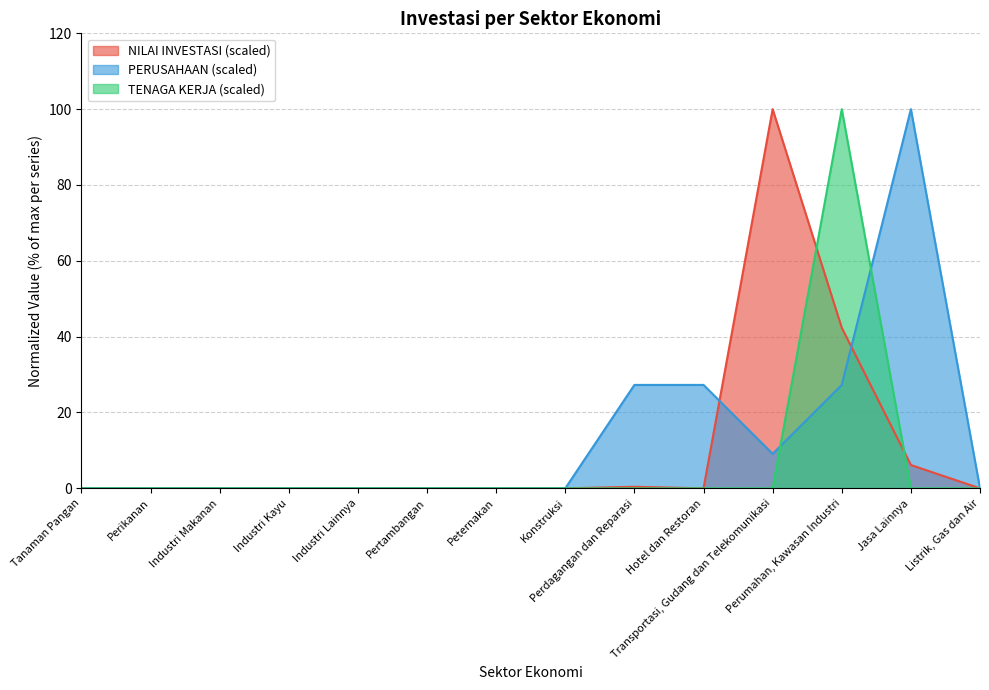

True or false: TENAGA KERJA has more than 2 points higher than both neighbors.

False